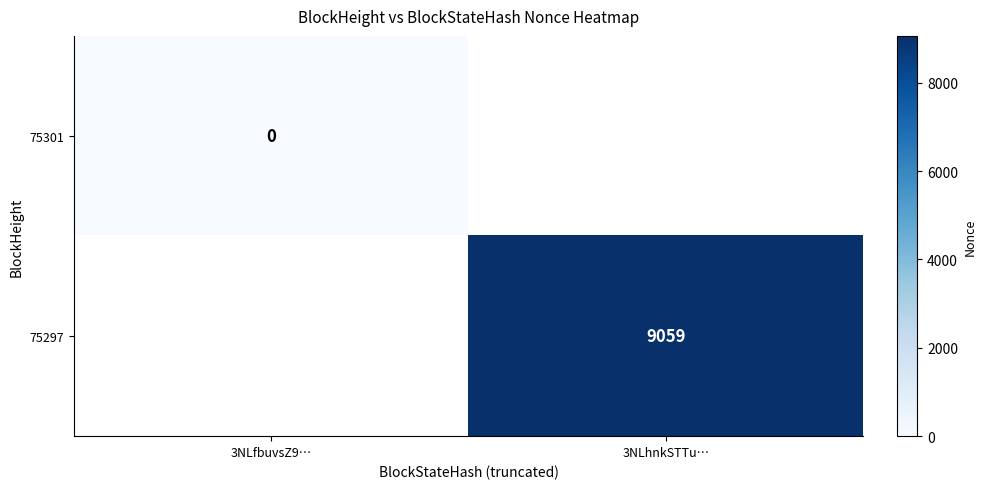

The 75297 series shows 3647.0 at 3NLhnkSTTu…. True or false?

False